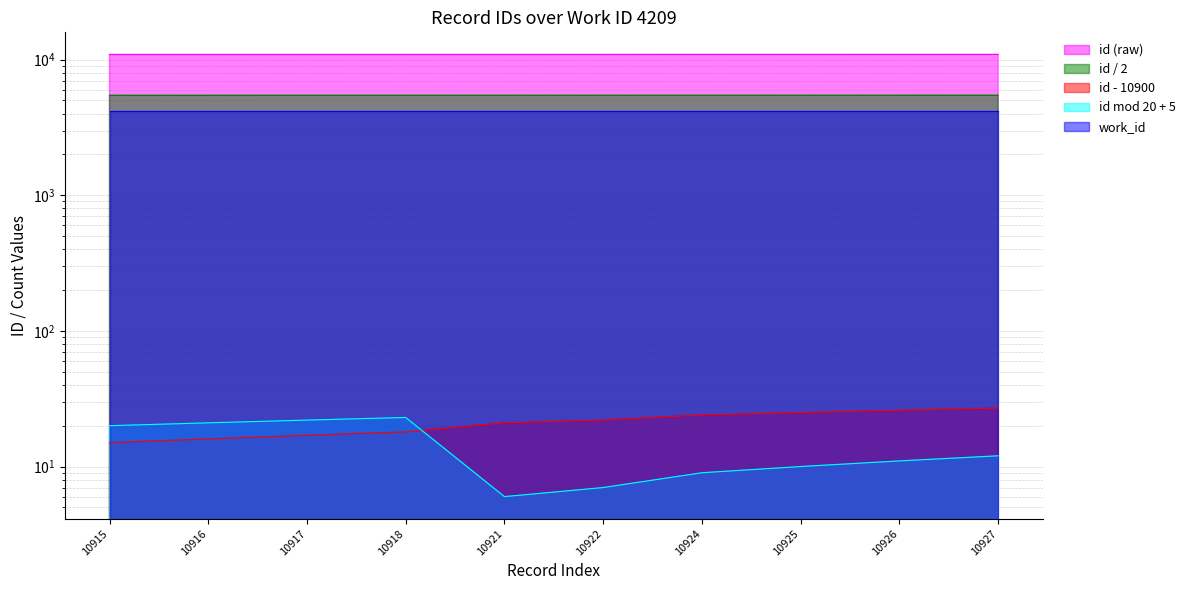

What is the value of the 8th point from the left?

10925